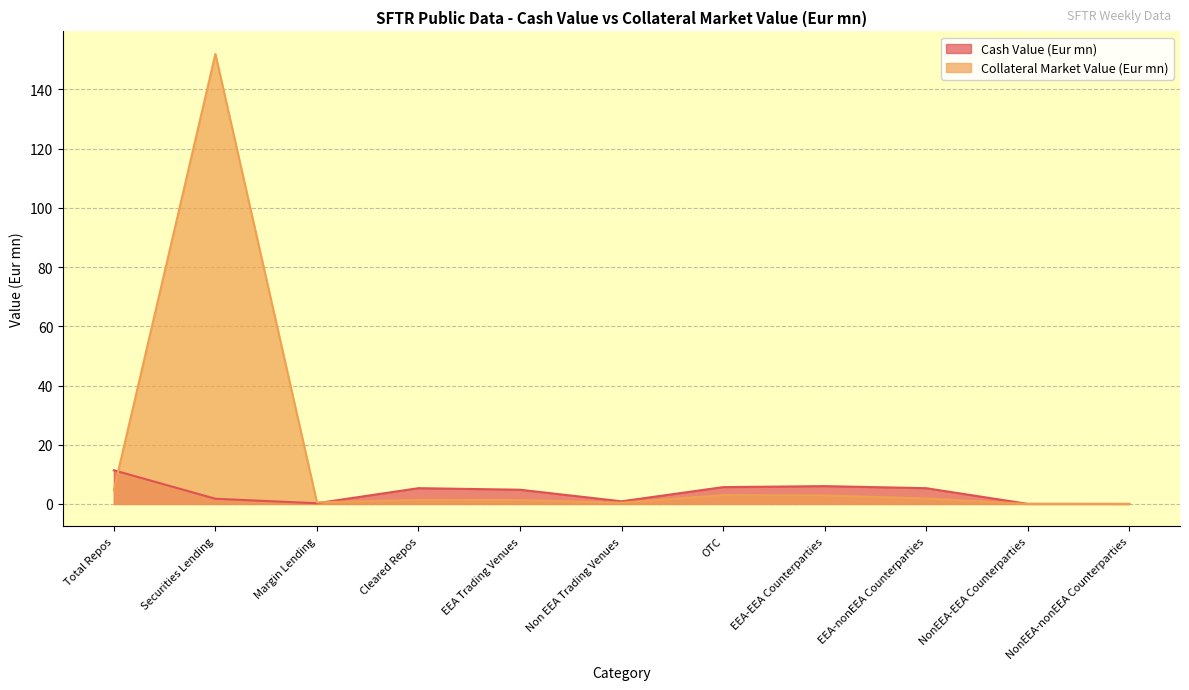

Between which two adjacent categories do Cash Value (Eur mn) and Collateral Market Value (Eur mn) first intersect?

Total Repos and Securities Lending